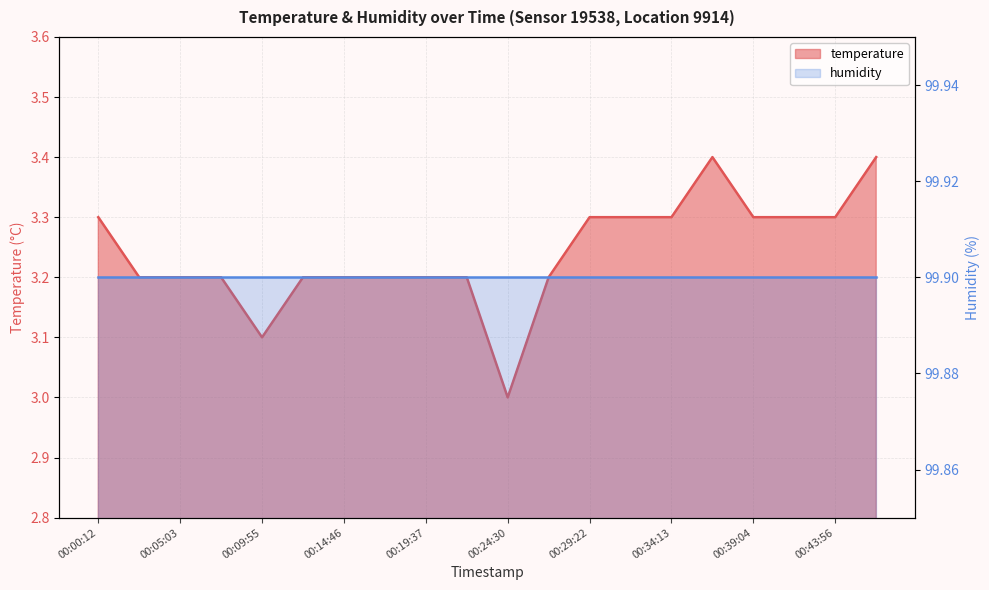

What is the difference between the maximum and minimum values?

0.4